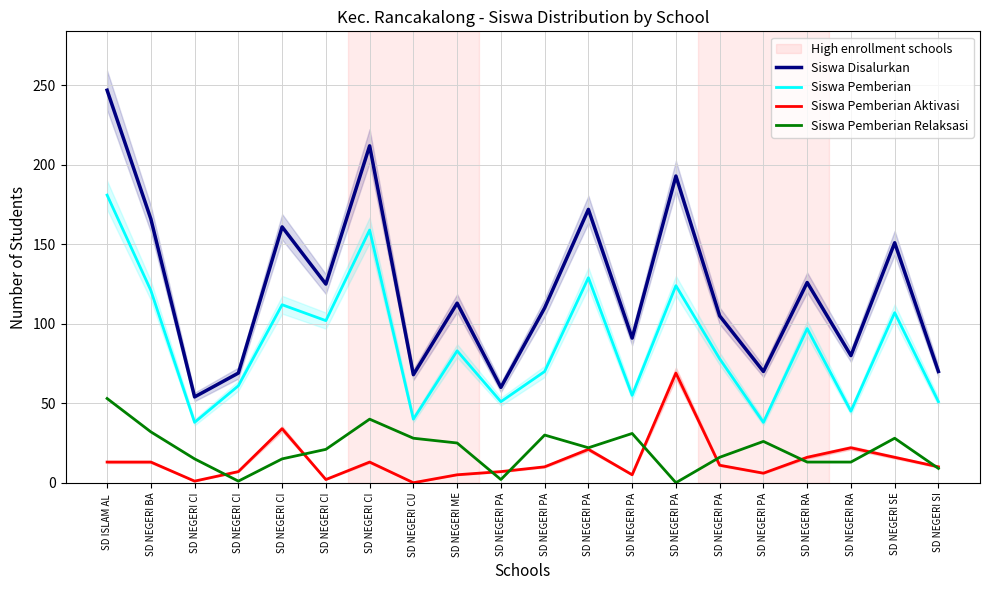

Which series has the largest range (max minus min)?

Siswa Disalurkan